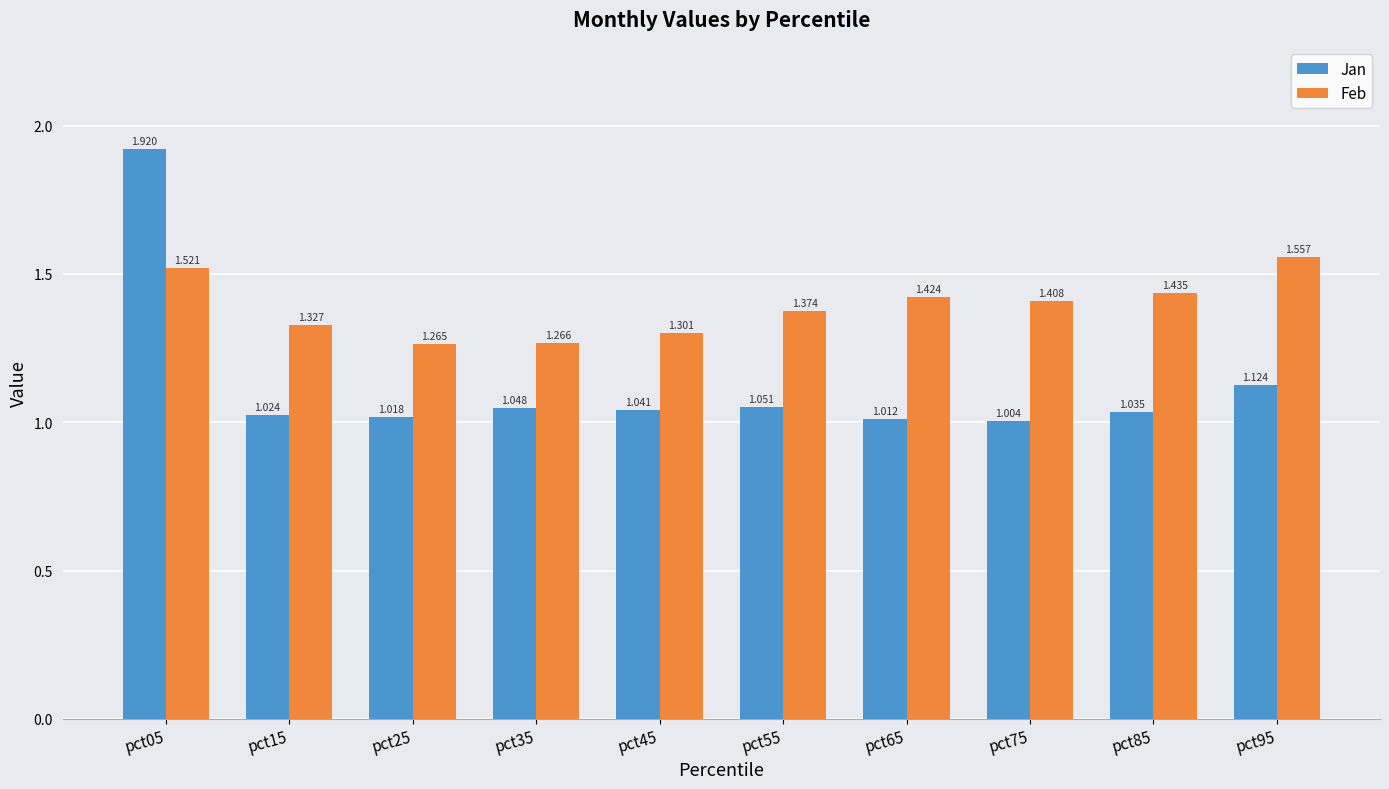

Rank the series by their maximum value, from highest to lowest.

Jan, Feb